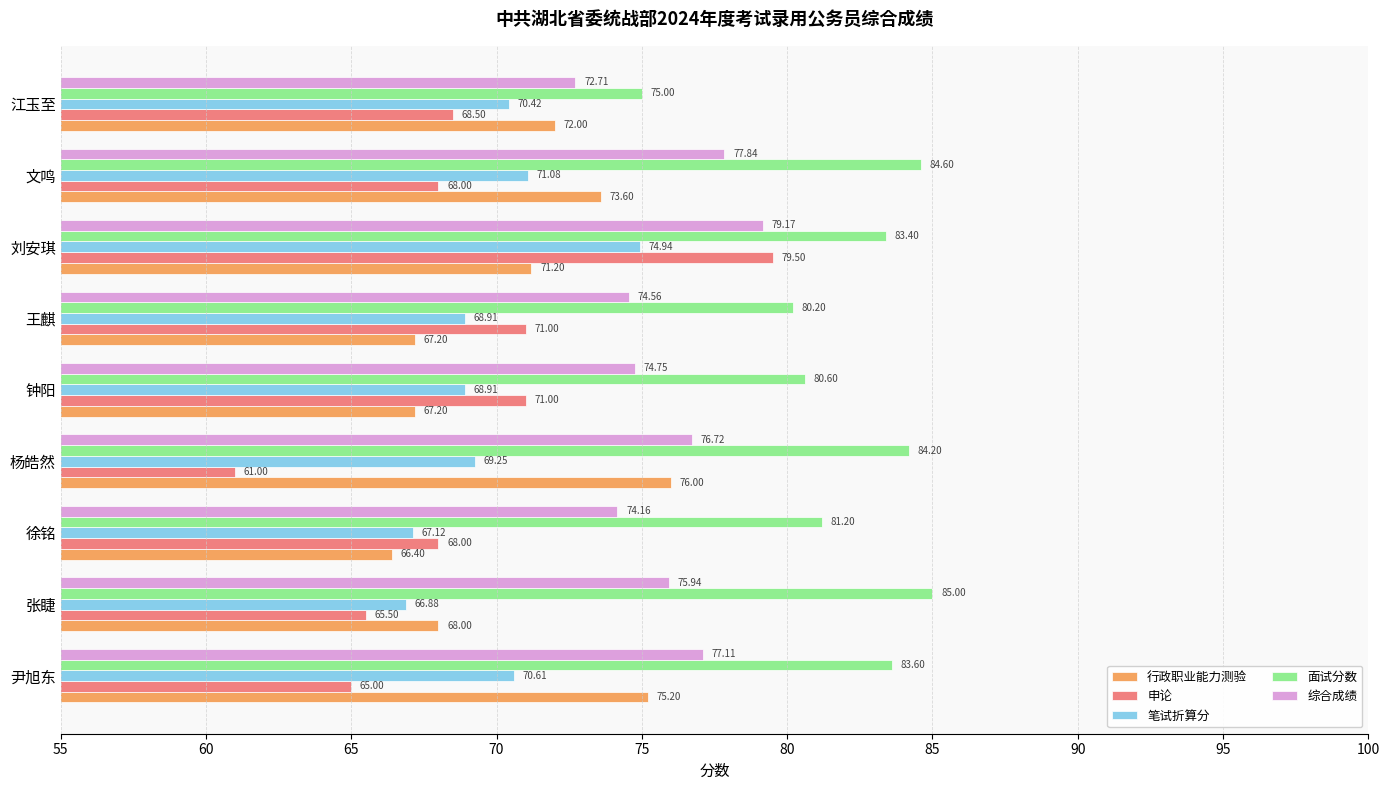

Which series has the widest spread of values?

申论